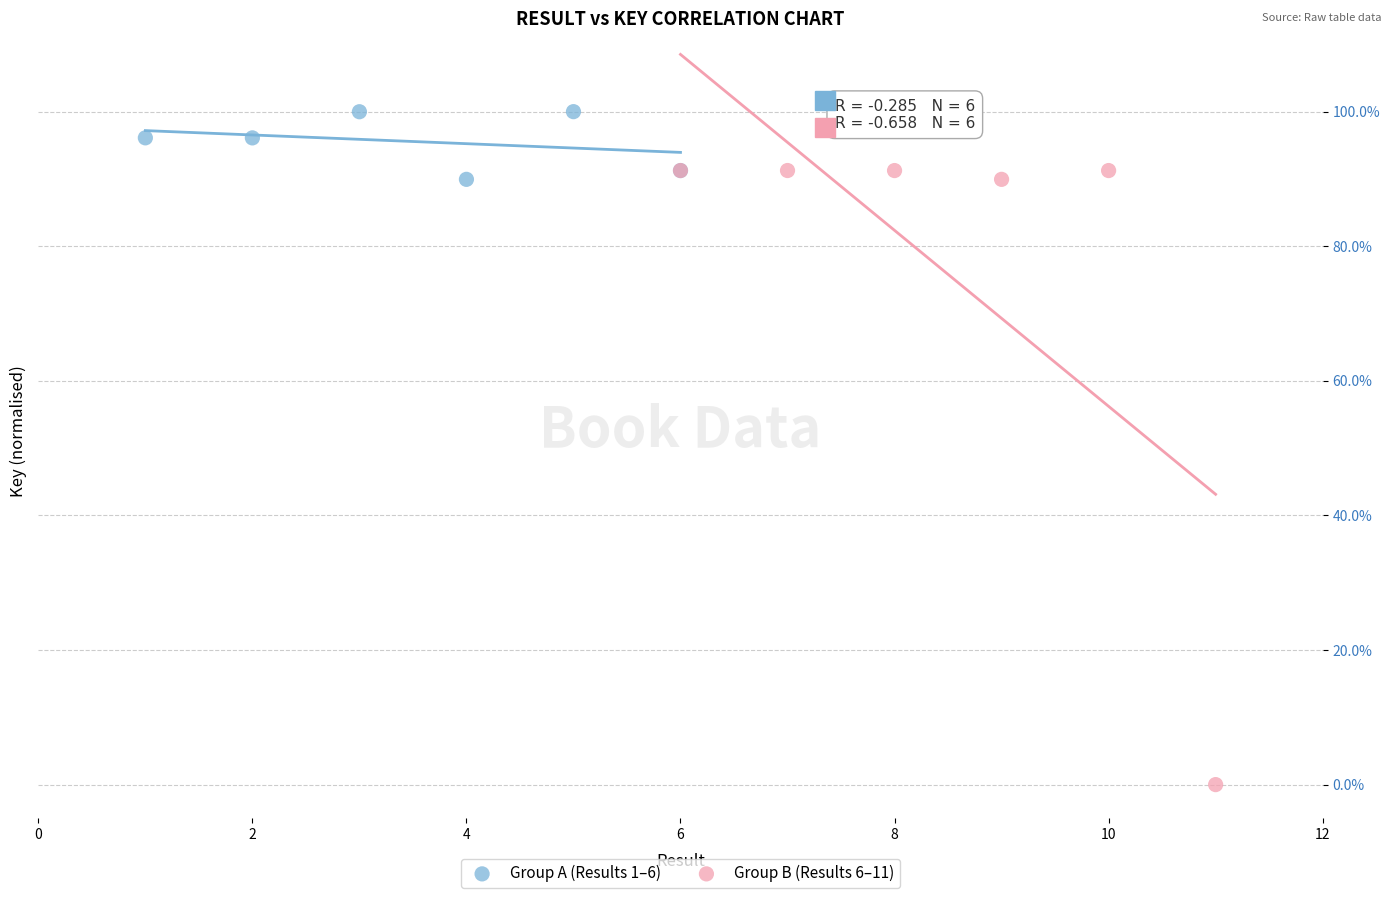

Which series has the widest spread of Y values?

Group B (Results 6–11)